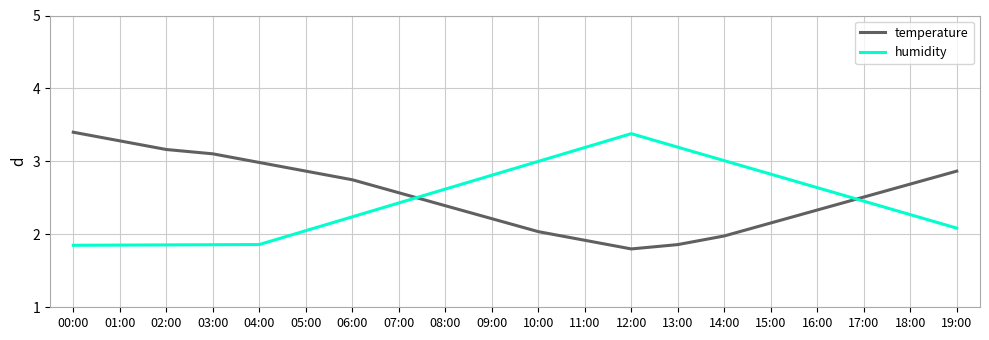

At which label is humidity closest to 2?

05:00